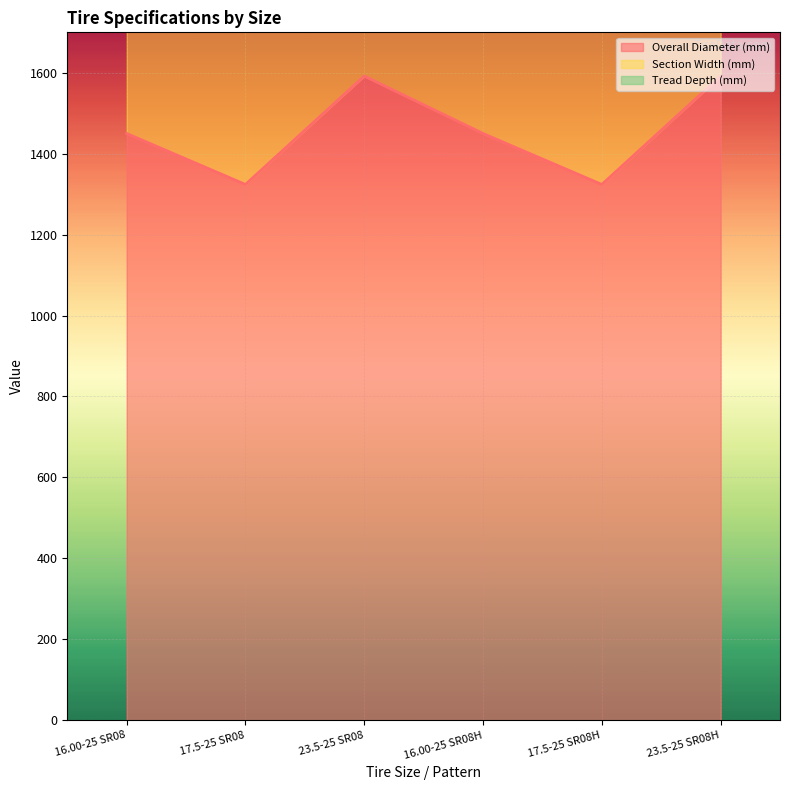

What is the difference between the highest and lowest values at 23.5-25 SR08?

1502